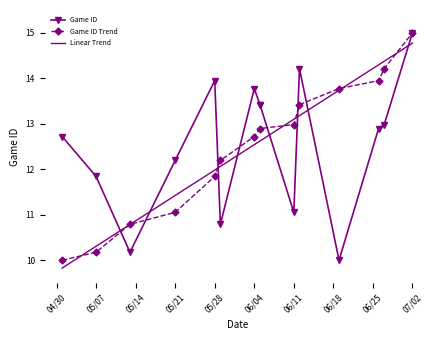

What is the sum of all values?

175.0